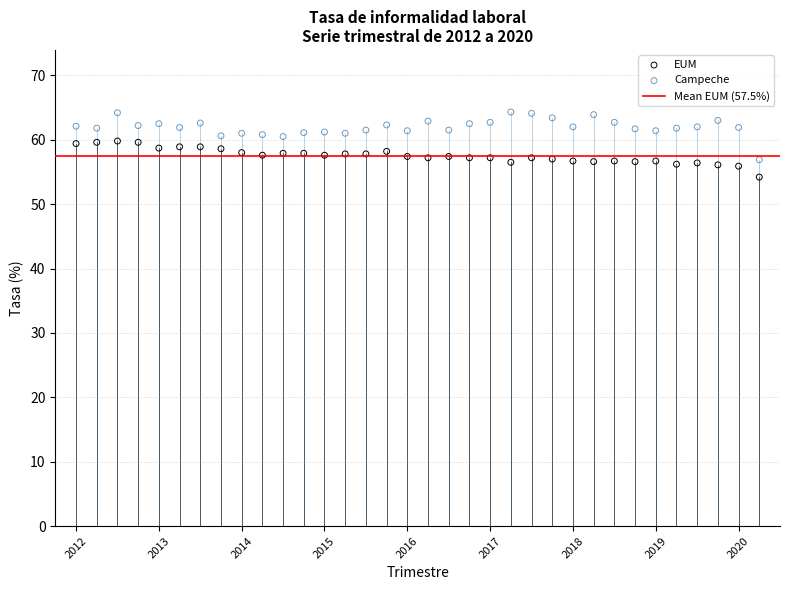

Which series has the largest Y range (max minus min)?

Campeche